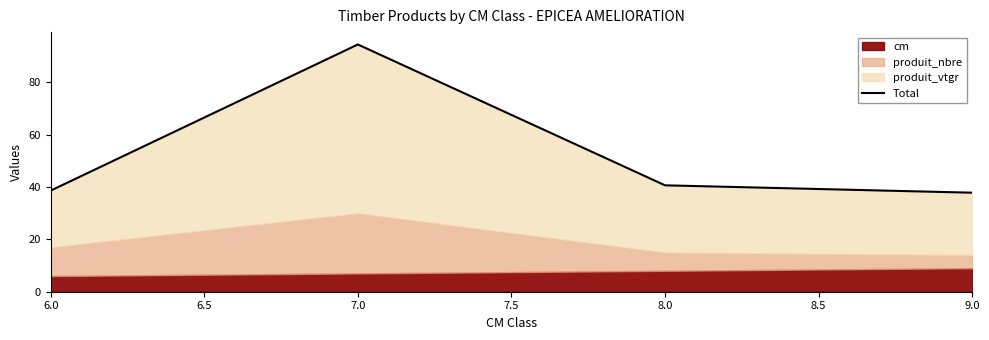

What is the minimum value shown in the chart?

37.9